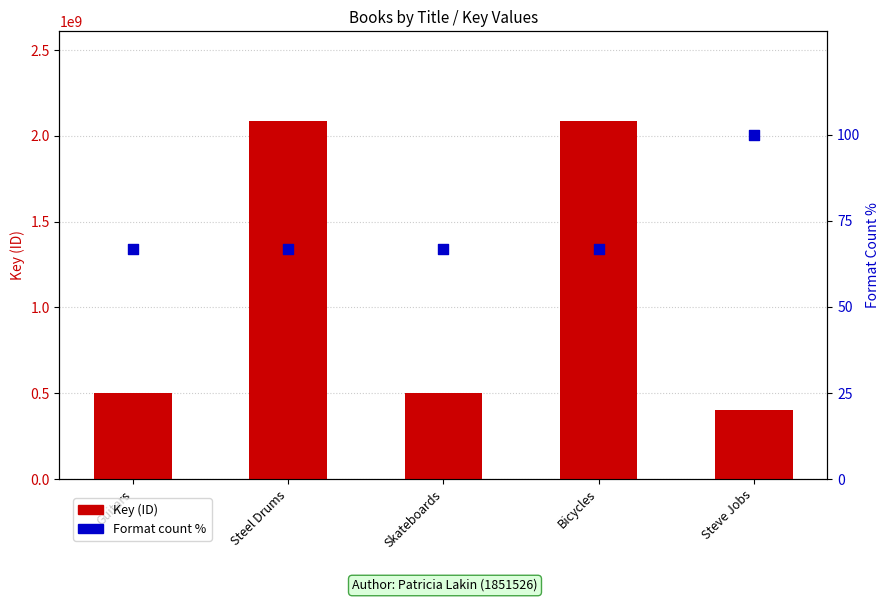

At which category is the sum across all series the highest?

Steel Drums